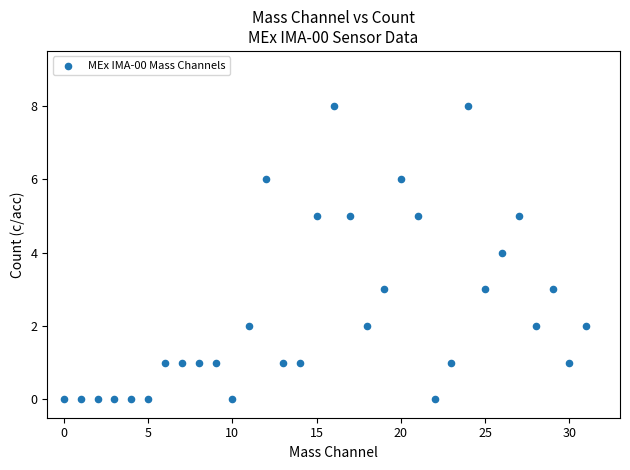

What is the range of Y values (max minus min)?

8